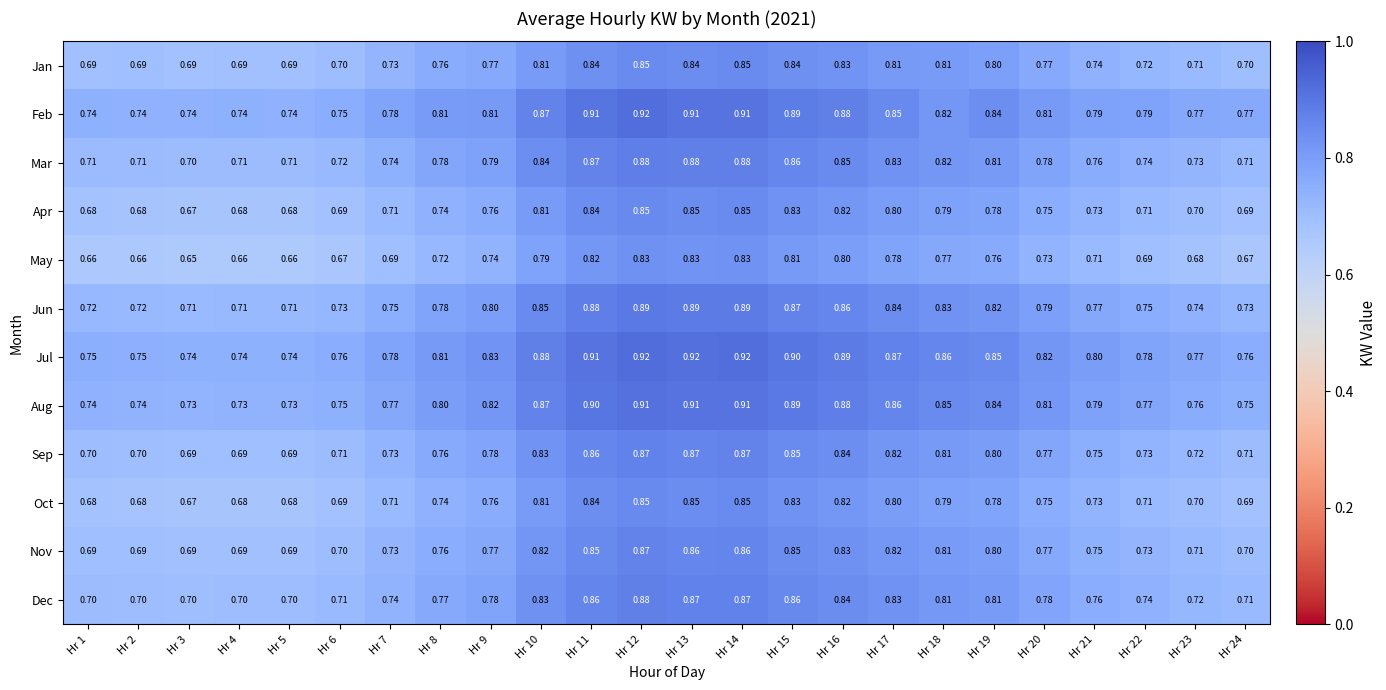

Is the value of Dec at Hr 1 greater than the value of Jan at Hr 22?

No